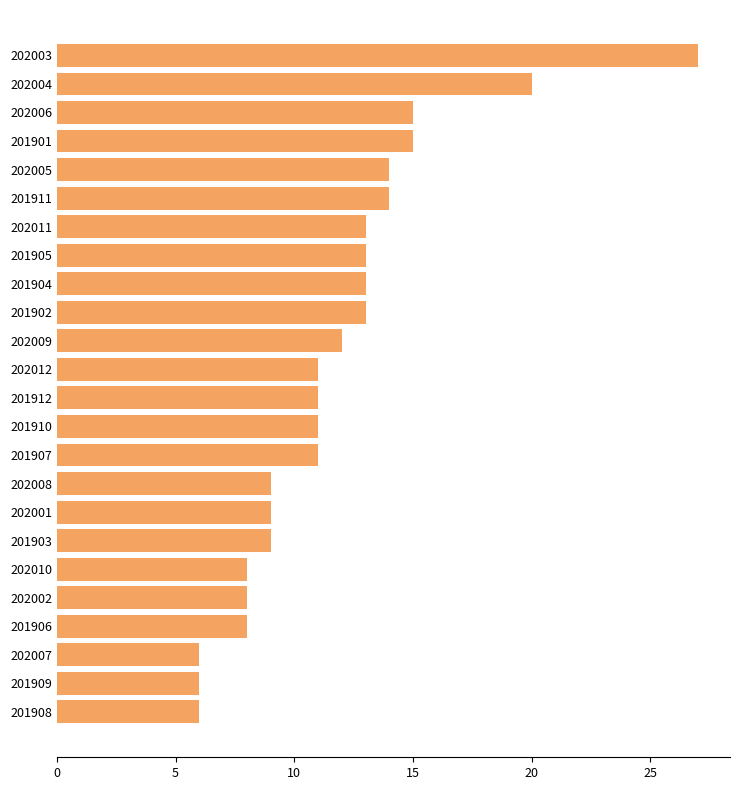

Read the value at 201908.

6